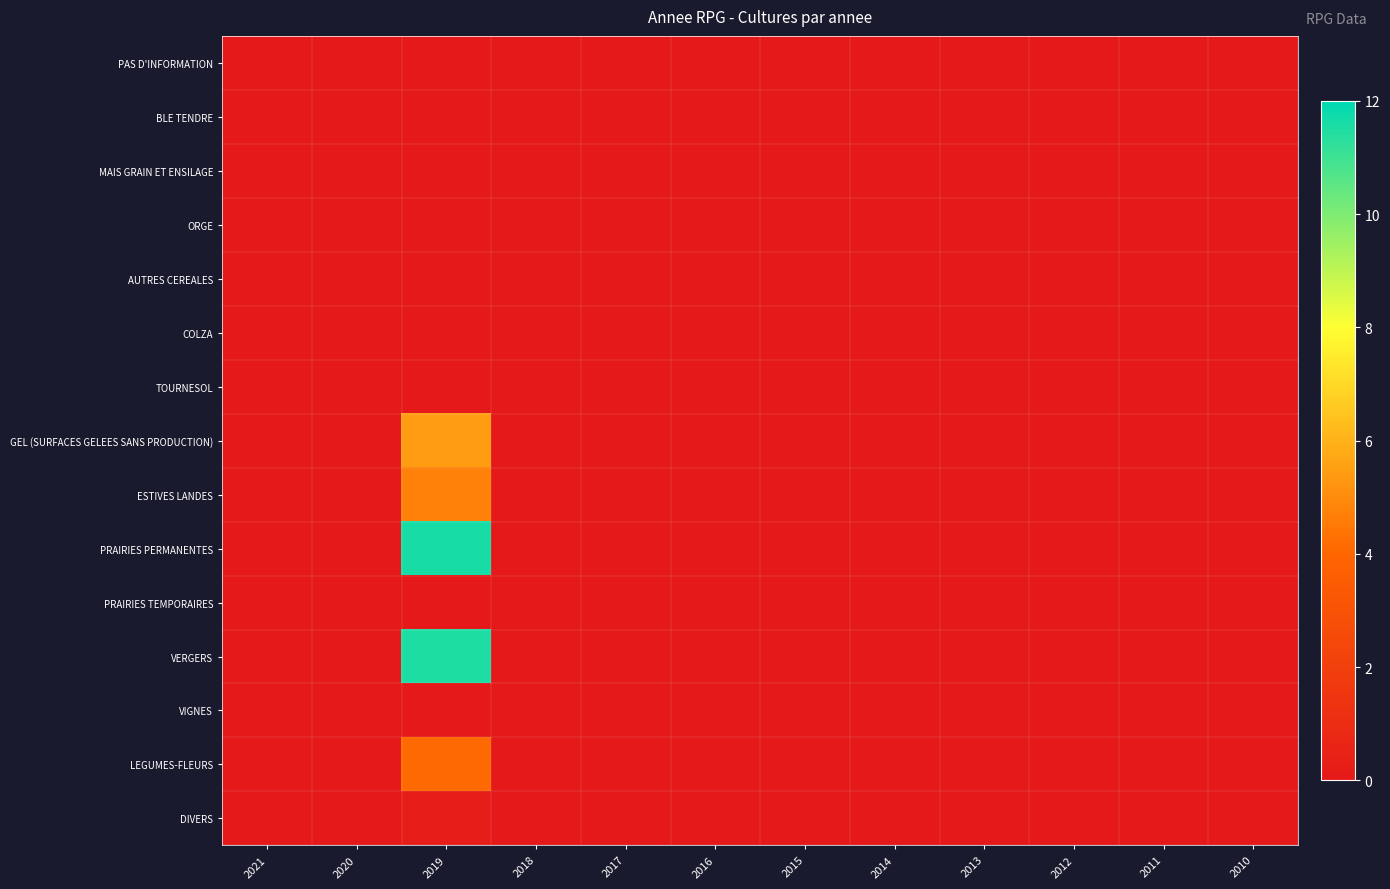

Reading right to left, transcribe all the data shown in this chart.

PAS D'INFORMATION: 2010=0.0	2011=0.0	2012=0.0	2013=0.0	2014=0.0	2015=0.0	2016=0.0	2017=0.0	2018=0.0	2019=0.0	2020=0.0	2021=0.0
BLE TENDRE: 2010=0.0	2011=0.0	2012=0.0	2013=0.0	2014=0.0	2015=0.0	2016=0.0	2017=0.0	2018=0.0	2019=0.0	2020=0.0	2021=0.0
MAIS GRAIN ET ENSILAGE: 2010=0.0	2011=0.0	2012=0.0	2013=0.0	2014=0.0	2015=0.0	2016=0.0	2017=0.0	2018=0.0	2019=0.0	2020=0.0	2021=0.0
ORGE: 2010=0.0	2011=0.0	2012=0.0	2013=0.0	2014=0.0	2015=0.0	2016=0.0	2017=0.0	2018=0.0	2019=0.0	2020=0.0	2021=0.0
AUTRES CEREALES: 2010=0.0	2011=0.0	2012=0.0	2013=0.0	2014=0.0	2015=0.0	2016=0.0	2017=0.0	2018=0.0	2019=0.0	2020=0.0	2021=0.0
COLZA: 2010=0.0	2011=0.0	2012=0.0	2013=0.0	2014=0.0	2015=0.0	2016=0.0	2017=0.0	2018=0.0	2019=0.0	2020=0.0	2021=0.0
TOURNESOL: 2010=0.0	2011=0.0	2012=0.0	2013=0.0	2014=0.0	2015=0.0	2016=0.0	2017=0.0	2018=0.0	2019=0.0	2020=0.0	2021=0.0
GEL (SURFACES GELEES SANS PRODUCTION): 2010=0.0	2011=0.0	2012=0.0	2013=0.0	2014=0.0	2015=0.0	2016=0.0	2017=0.0	2018=0.0	2019=5.4	2020=0.0	2021=0.0
ESTIVES LANDES: 2010=0.0	2011=0.0	2012=0.0	2013=0.0	2014=0.0	2015=0.0	2016=0.0	2017=0.0	2018=0.0	2019=4.7	2020=0.0	2021=0.0
PRAIRIES PERMANENTES: 2010=0.0	2011=0.0	2012=0.0	2013=0.0	2014=0.0	2015=0.0	2016=0.0	2017=0.0	2018=0.0	2019=11.6	2020=0.0	2021=0.0
PRAIRIES TEMPORAIRES: 2010=0.0	2011=0.0	2012=0.0	2013=0.0	2014=0.0	2015=0.0	2016=0.0	2017=0.0	2018=0.0	2019=0.0	2020=0.0	2021=0.0
VERGERS: 2010=0.0	2011=0.0	2012=0.0	2013=0.0	2014=0.0	2015=0.0	2016=0.0	2017=0.0	2018=0.0	2019=11.5	2020=0.0	2021=0.0
VIGNES: 2010=0.0	2011=0.0	2012=0.0	2013=0.0	2014=0.0	2015=0.0	2016=0.0	2017=0.0	2018=0.0	2019=0.0	2020=0.0	2021=0.0
LEGUMES-FLEURS: 2010=0.0	2011=0.0	2012=0.0	2013=0.0	2014=0.0	2015=0.0	2016=0.0	2017=0.0	2018=0.0	2019=4.1	2020=0.0	2021=0.0
DIVERS: 2010=0.0	2011=0.0	2012=0.0	2013=0.0	2014=0.0	2015=0.0	2016=0.0	2017=0.0	2018=0.0	2019=0.2	2020=0.0	2021=0.0